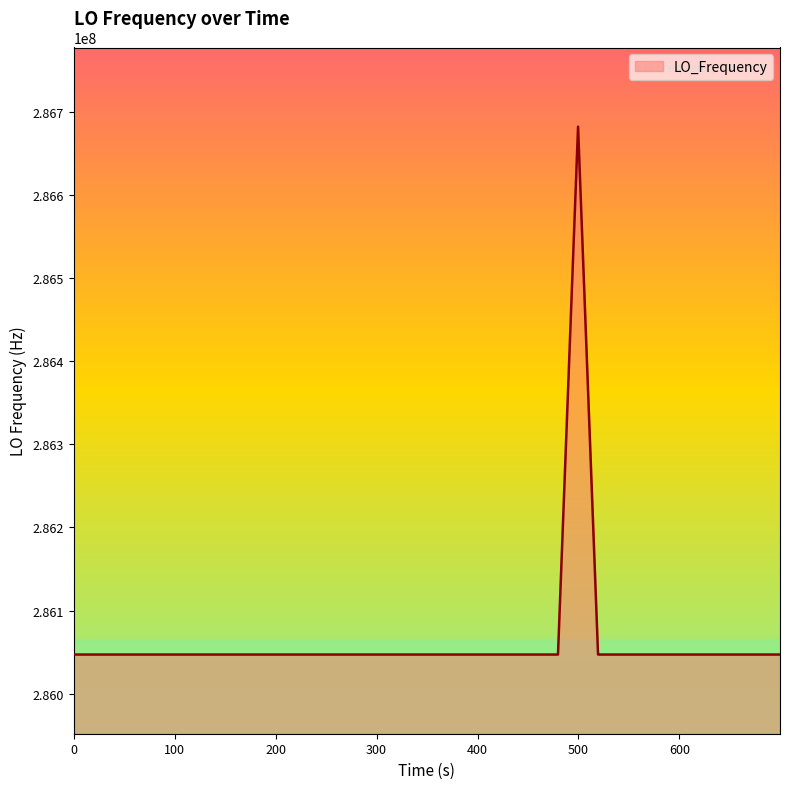

What is the greatest value displayed?

286682705.4